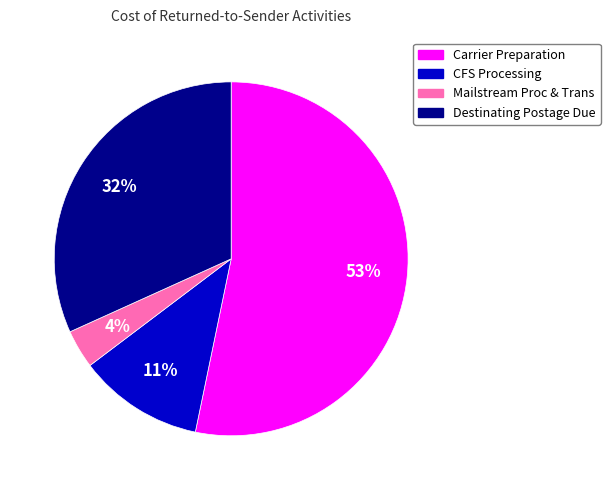

Does any single category account for the majority?

Yes